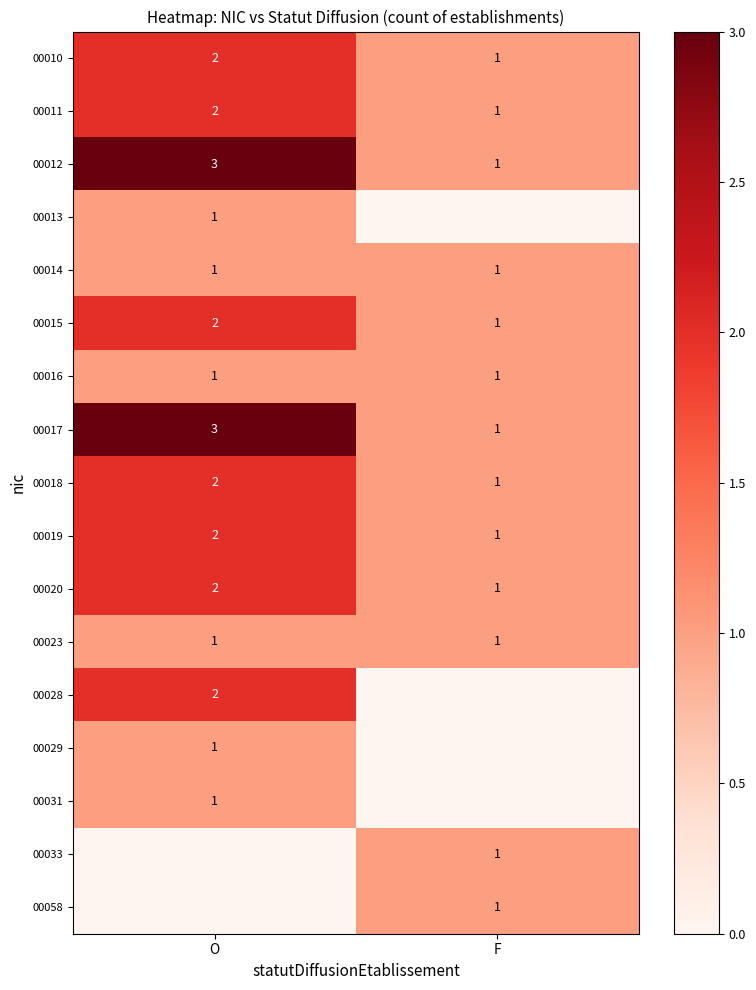

At which category does the chart reach its minimum across all series?

F